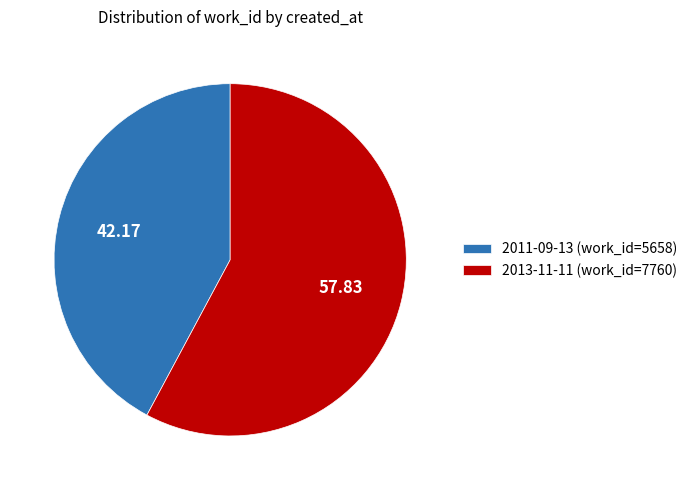

Do 2011-09-13 (work_id=5658) and 2013-11-11 (work_id=7760) together represent more than half of the pie?

Yes